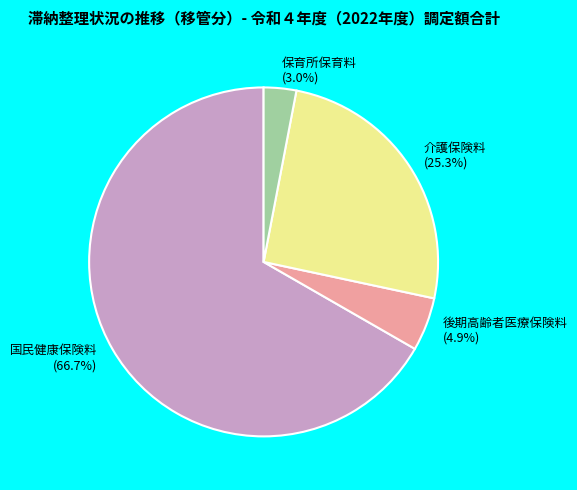

What is the largest slice in the pie chart?

国民健康保険料